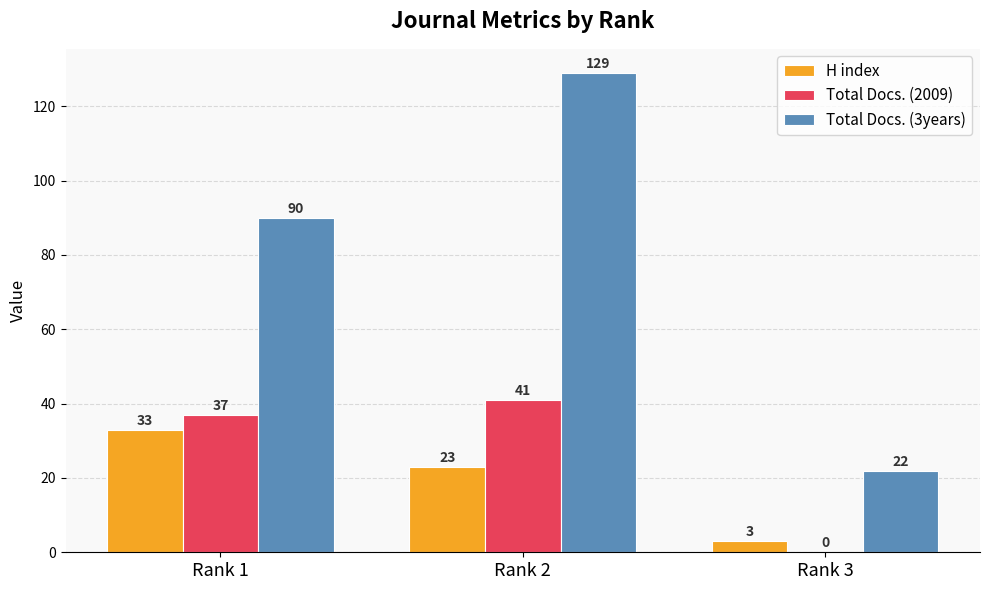

Reading right to left, what are all the values shown in this chart?

H index: Rank 3=3	Rank 2=23	Rank 1=33
Total Docs. (2009): Rank 3=0	Rank 2=41	Rank 1=37
Total Docs. (3years): Rank 3=22	Rank 2=129	Rank 1=90